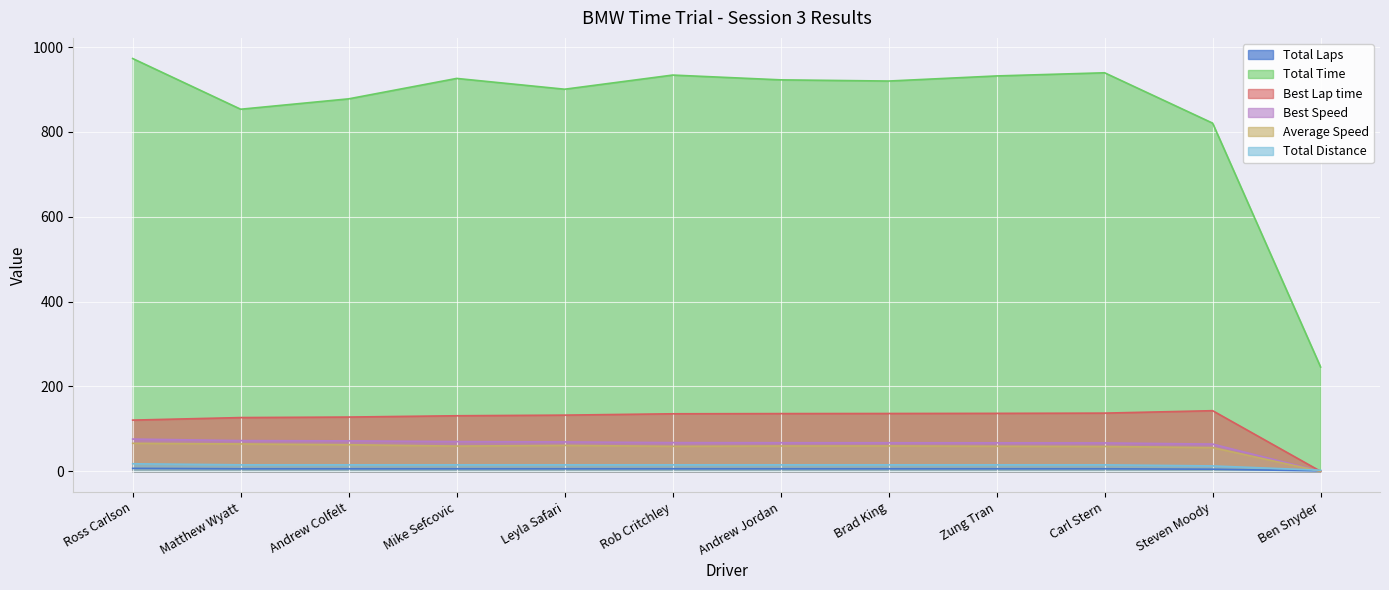

Which has a higher value, Matthew Wyatt or Mike Sefcovic?

Matthew Wyatt